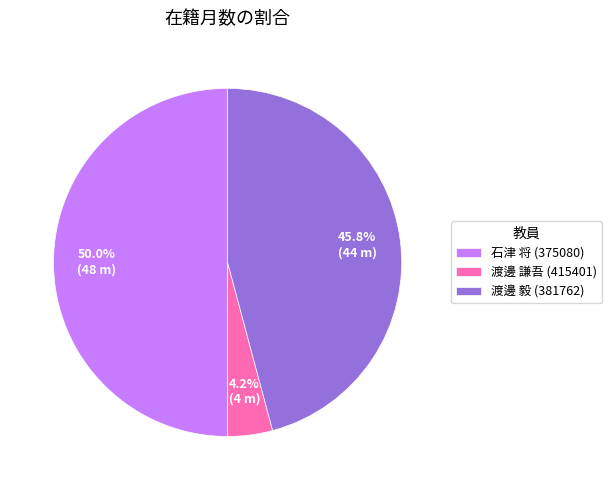

Is 渡邊 謙吾 (415401) the majority of the pie?

No